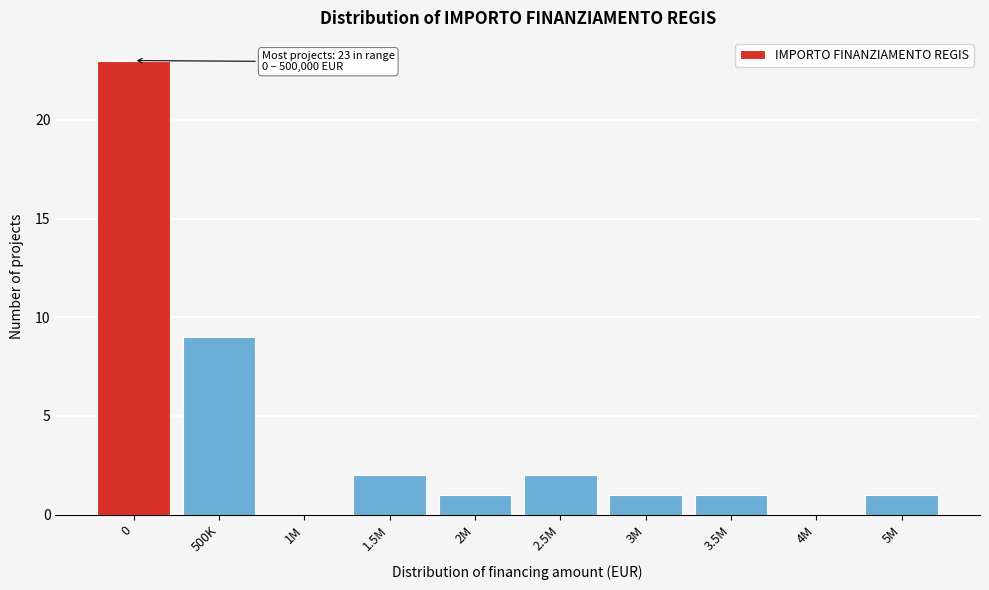

Reading left to right, what are all the values shown in this chart?

0=23	500K=9	1M=0	1.5M=2	2M=1	2.5M=2	3M=1	3.5M=1	4M=0	5M=1